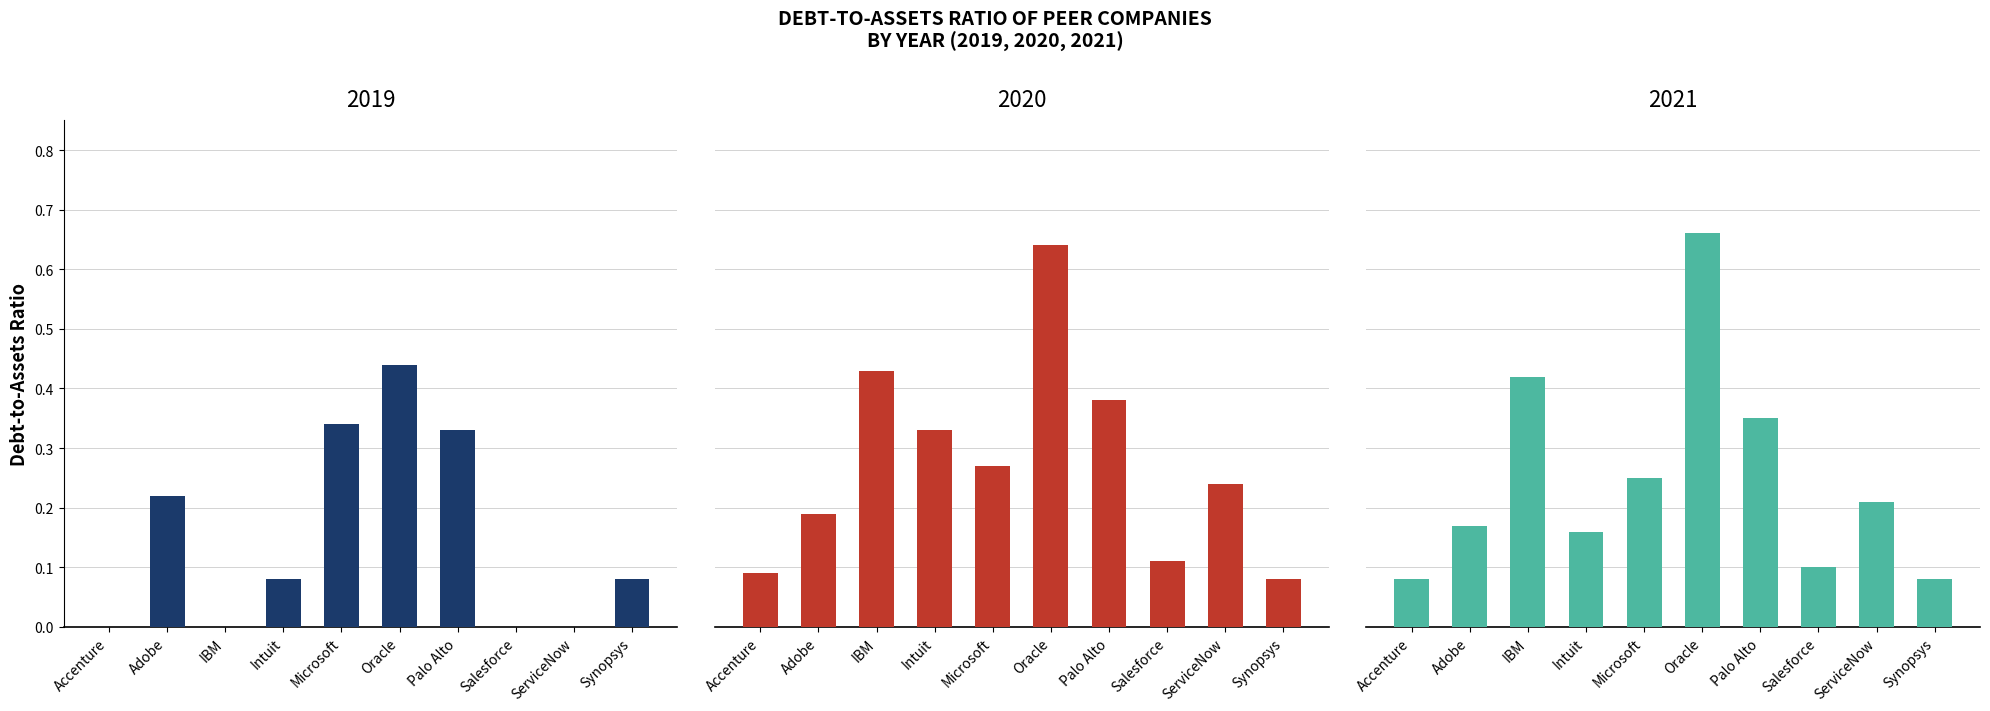

Reading left to right, list all the values displayed in this chart.

2019: 0.0	0.2	0.0	0.1	0.3	0.4	0.3	0.0	0.0	0.1
2020: 0.1	0.2	0.4	0.3	0.3	0.6	0.4	0.1	0.2	0.1
2021: 0.1	0.2	0.4	0.2	0.2	0.7	0.3	0.1	0.2	0.1